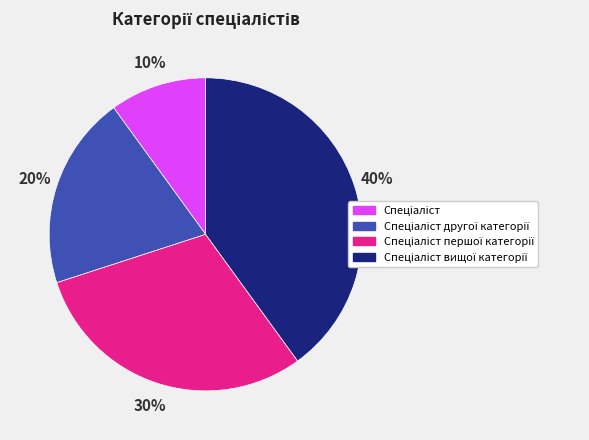

Does any single category account for the majority?

No